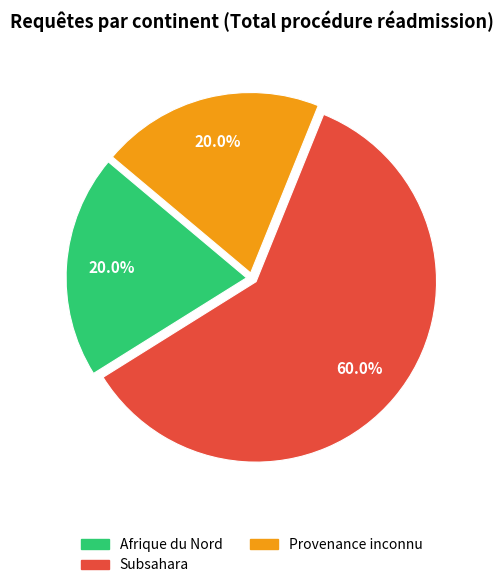

Is there any slice that represents more than half of the pie?

Yes